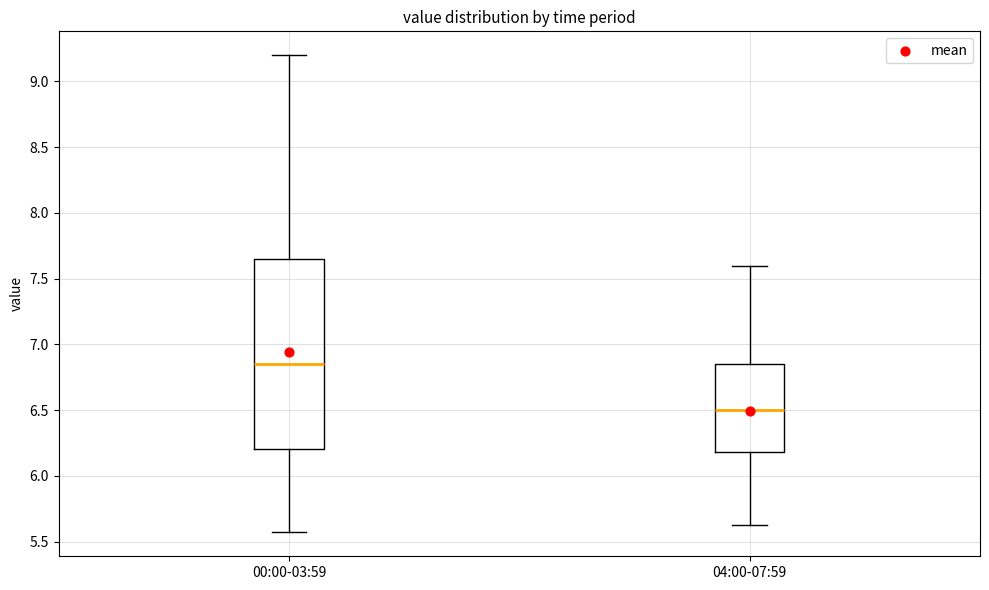

Reading left to right, read every box against the y-axis: the position of its median line, the range the box covers, and the ends of its whiskers. The values are not printed on the chart, so give them approximately, as read against the axis.

00:00-03:59: median 6.85, box 6.20 to 7.65, whiskers 5.55 to 9.20
04:00-07:59: median 6.50, box 6.20 to 6.85, whiskers 5.65 to 7.60